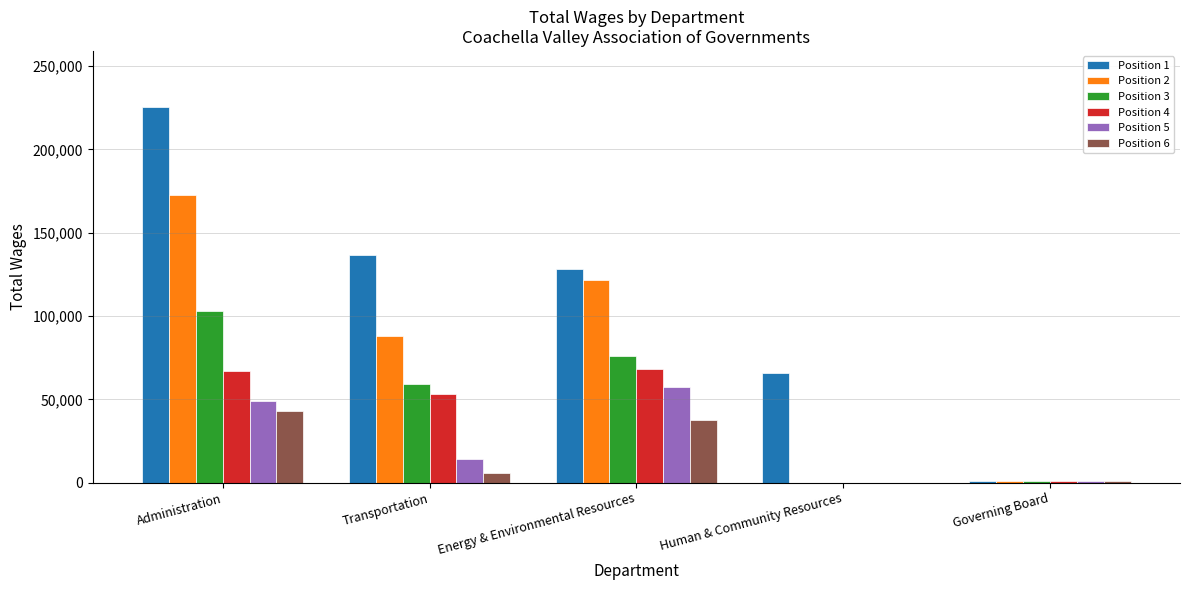

What is the total value across all series at Transportation?

356942